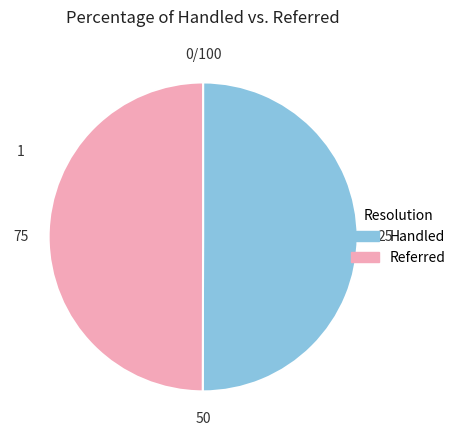

How many slices are in this pie chart?

2